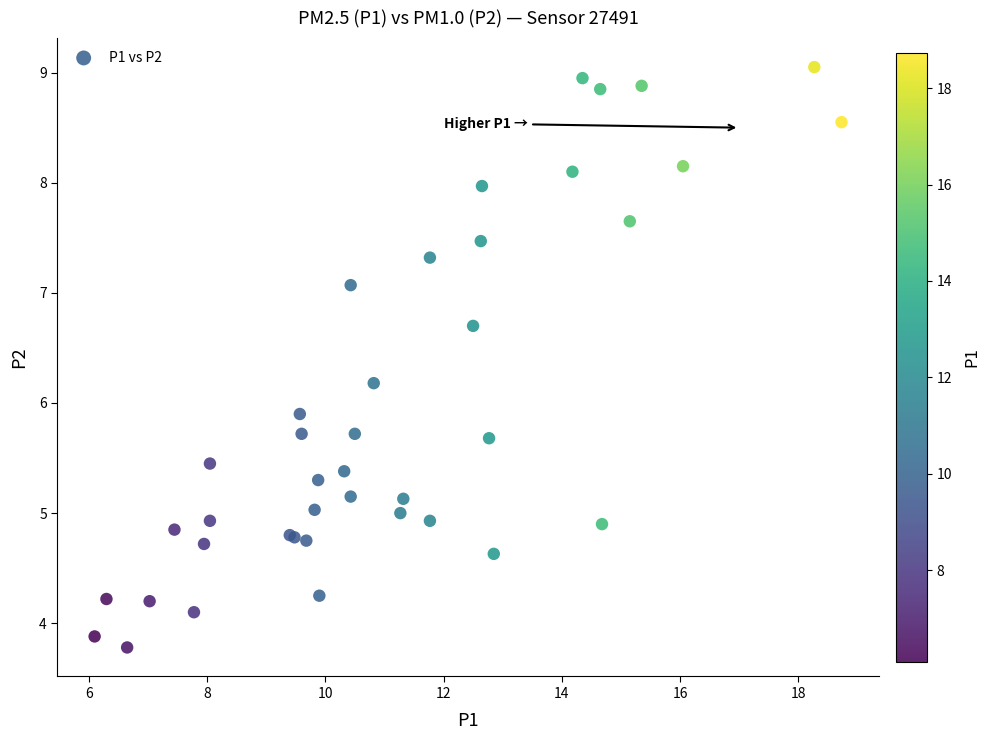

What Y value in the scatter plot is closest to 6?

5.9